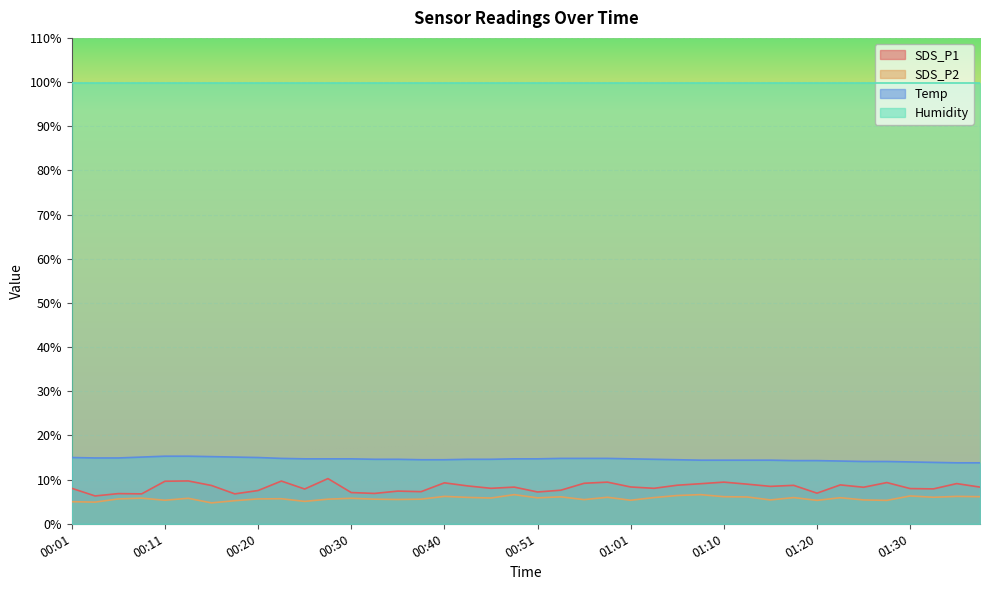

What are all the series names shown in the legend?

SDS_P1, SDS_P2, Temp, Humidity